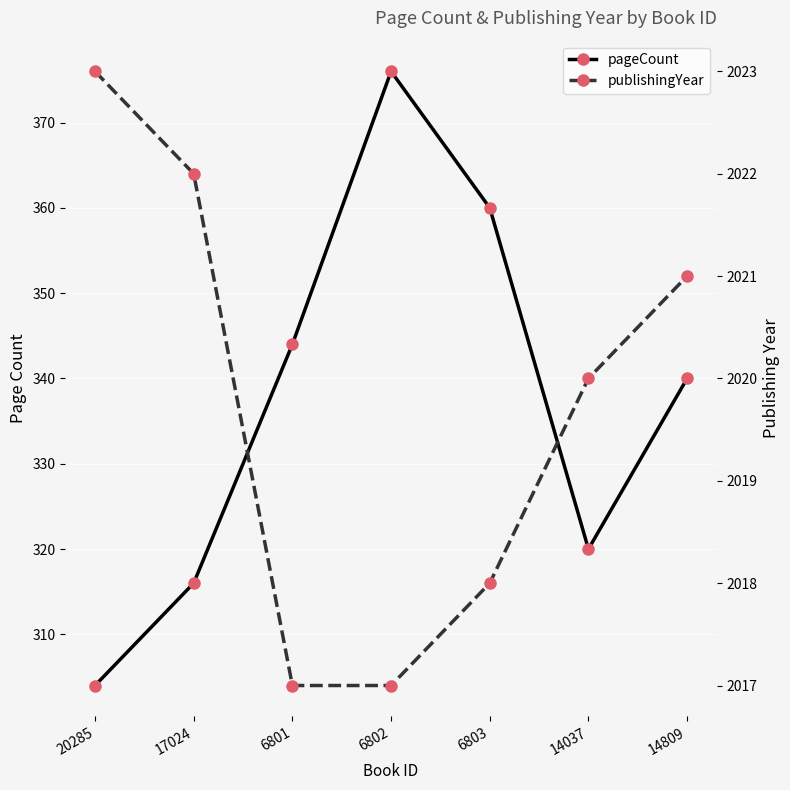

What is the label of the 7th point from the left?

14809